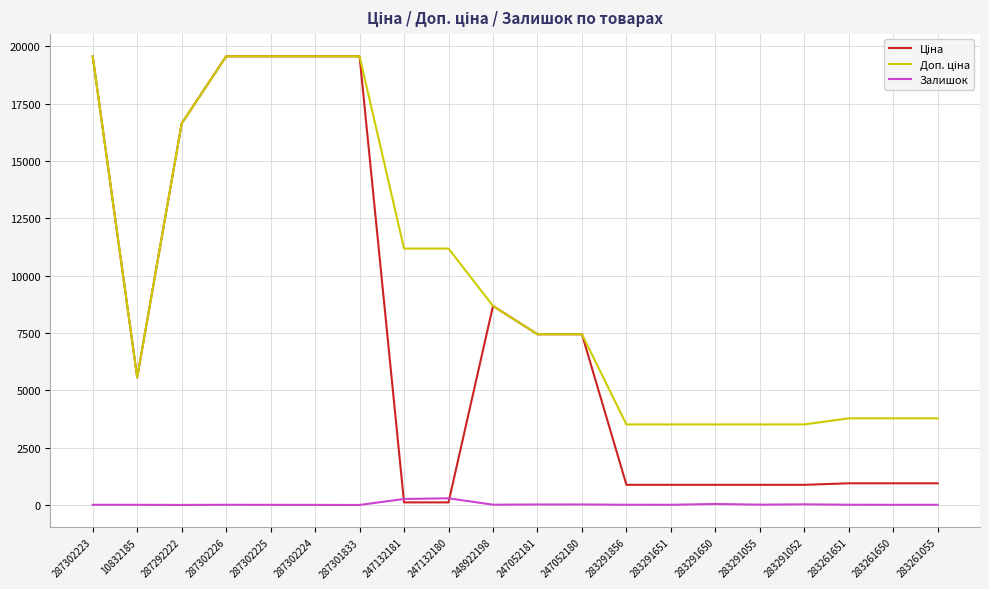

True or false: Залишок has a value of 5.0 at 287302225.

True